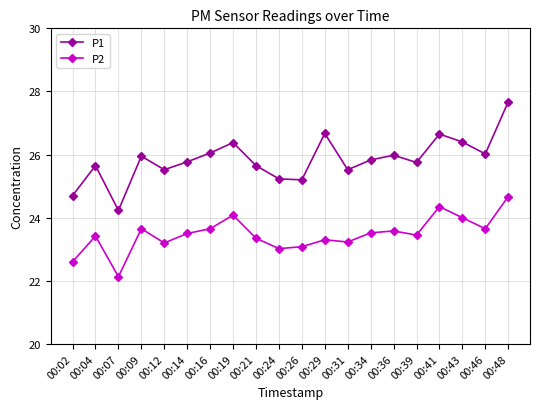

Is it true that P2 equals 37.2 at 00:21?

False